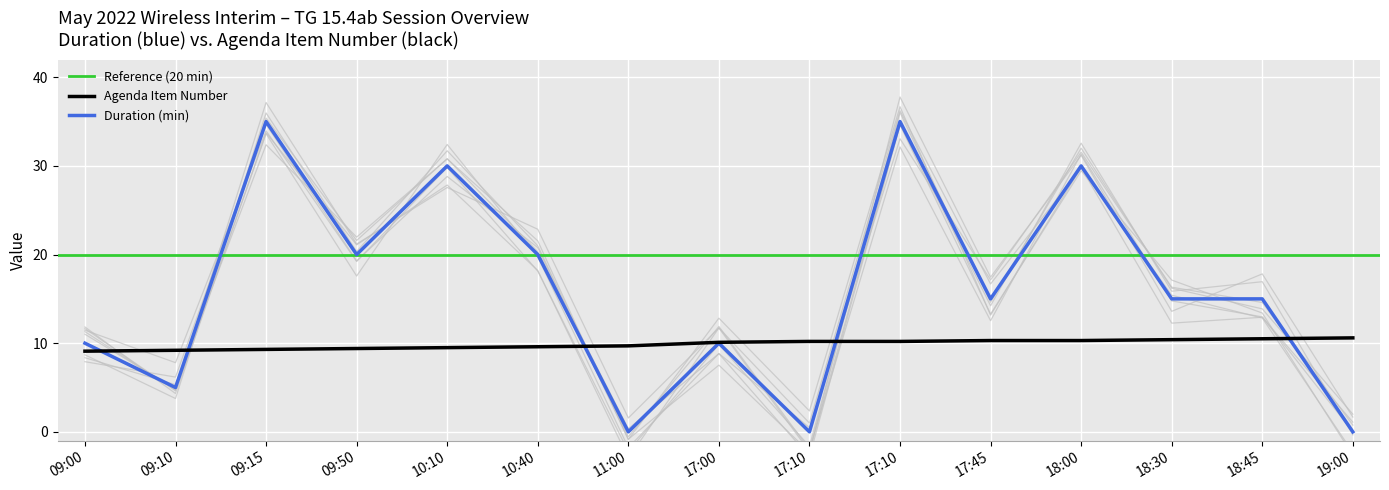

List the series in order of their overall mean, lowest first.

Agenda Item, Duration (min)